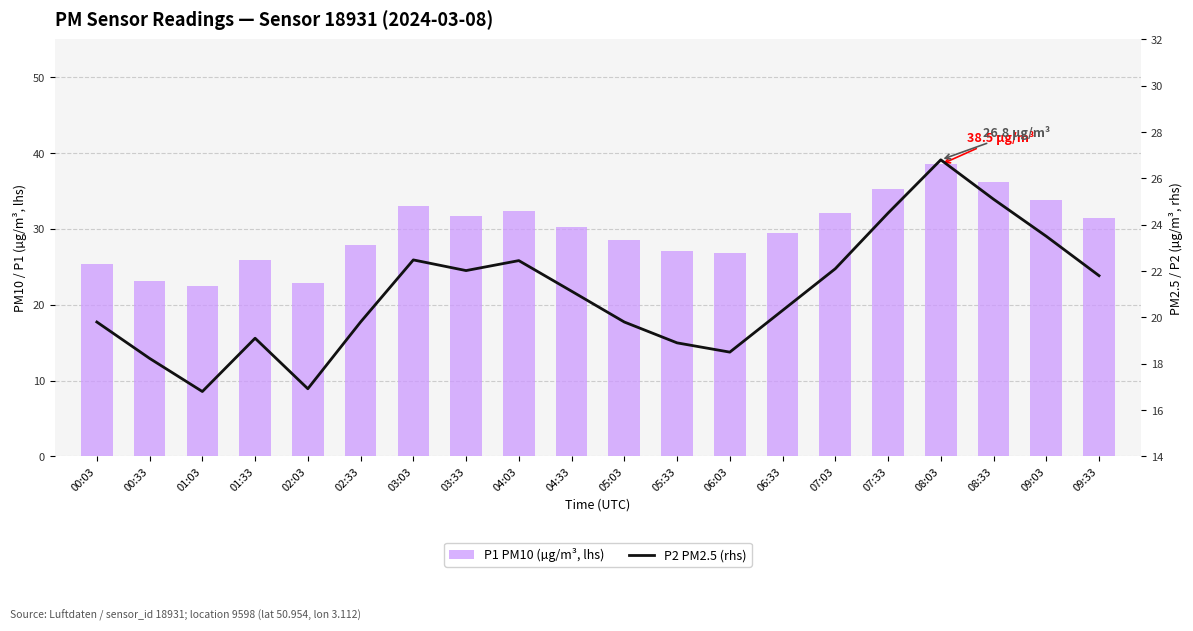

Reading right to left, what are all the values shown in this chart?

P1 PM10 (µg/m³, lhs): 09:33=31.5	09:03=33.8	08:33=36.2	08:03=38.5	07:33=35.2	07:03=32.1	06:33=29.5	06:03=26.8	05:33=27.1	05:03=28.5	04:33=30.2	04:03=32.4	03:33=31.7	03:03=33.0	02:33=27.9	02:03=22.8	01:33=25.9	01:03=22.5	00:33=23.1	00:03=25.4
P2 PM2.5 (rhs): 09:33=21.8	09:03=23.5	08:33=25.1	08:03=26.8	07:33=24.5	07:03=22.1	06:33=20.3	06:03=18.5	05:33=18.9	05:03=19.8	04:33=21.1	04:03=22.4	03:33=22.0	03:03=22.5	02:33=19.8	02:03=16.9	01:33=19.1	01:03=16.8	00:33=18.2	00:03=19.8